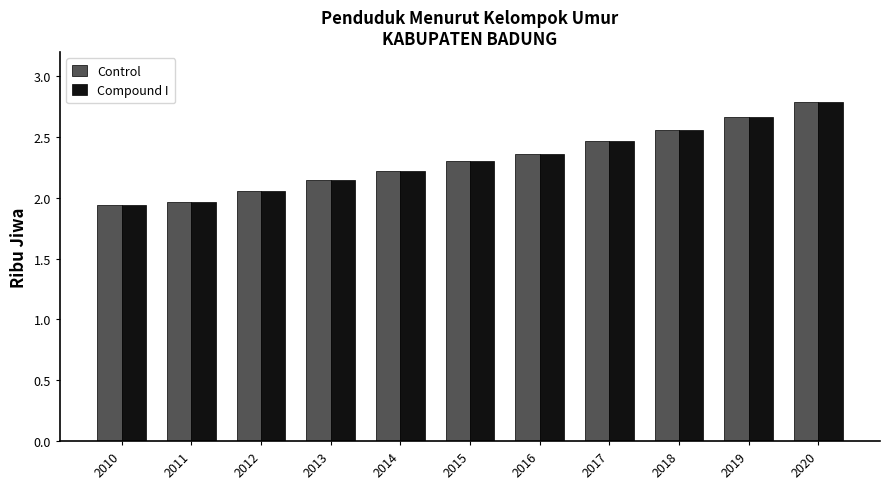

Is it true that Compound I equals 1.0 at 2013?

False